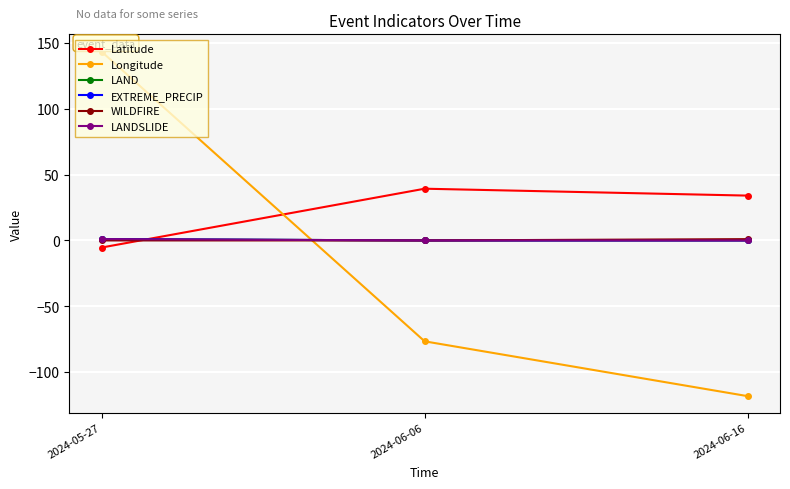

What is the spread (max minus min) of values at 2024-06-06?

115.9